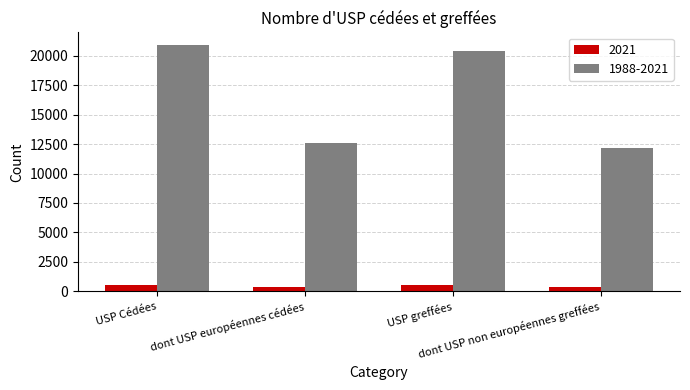

What is the total value across all series at USP greffées?

20906